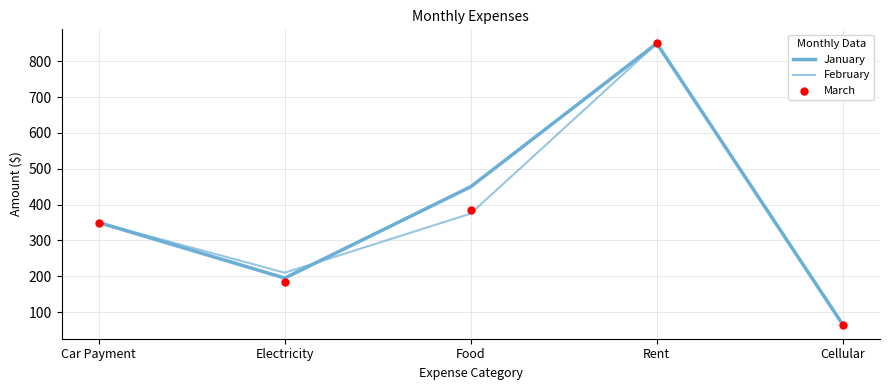

At how many categories does at least one series exceed 645?

1